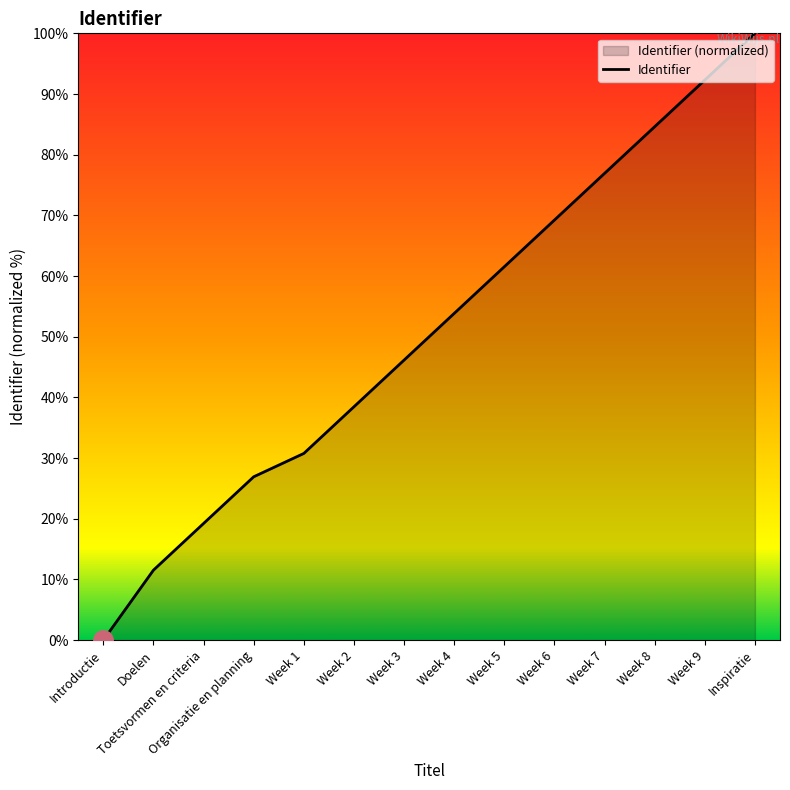

Which has a higher value, Week 9 or Week 8?

Week 9